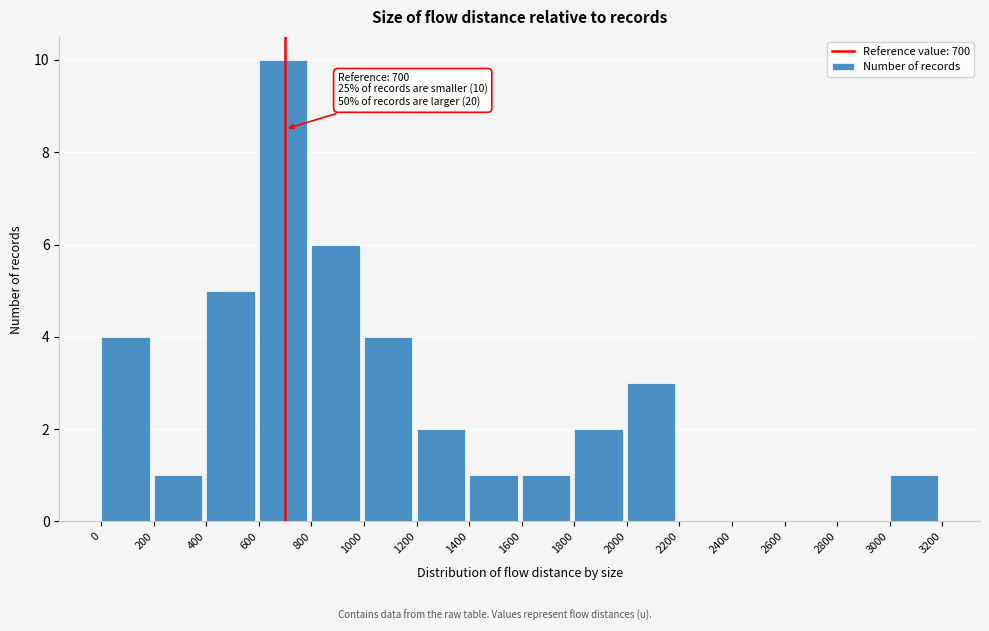

Over which range of the x-axis is the bar tallest?

600 to 800